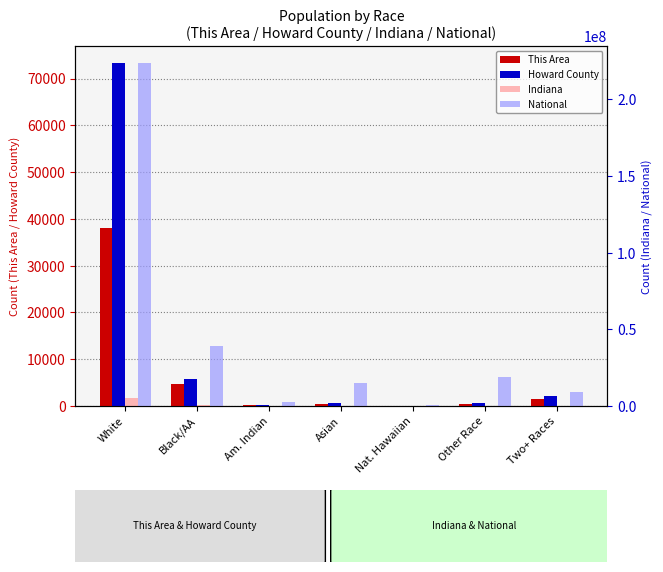

Between White and Nat. Hawaiian, which series saw the biggest shift?

National